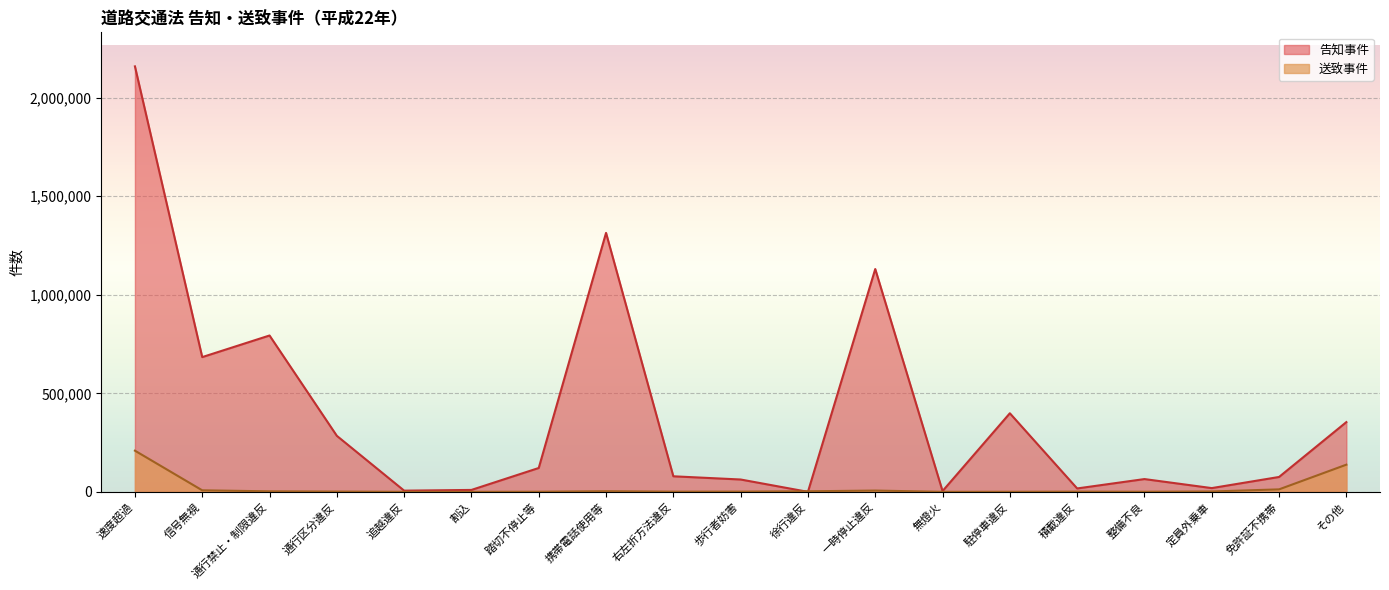

Reading left to right, extract all data points from this chart.

告知事件: 速度超過=2159291	信号無視=683861	通行禁止・制限違反=793481	通行区分違反=284267	追越違反=6048	割込=9723	踏切不停止等=121086	携帯電話使用等=1314178	右左折方法違反=78920	歩行者妨害=62624	徐行違反=15	一時停止違反=1130736	無燈火=3976	駐停車違反=398808	積載違反=17236	整備不良=64824	定員外乗車=19025	免許証不携帯=75492	その他=353928
送致事件: 速度超過=208931	信号無視=7703	通行禁止・制限違反=2623	通行区分違反=1318	追越違反=166	割込=32	踏切不停止等=503	携帯電話使用等=3197	右左折方法違反=898	歩行者妨害=1147	徐行違反=2794	一時停止違反=6459	無燈火=59	駐停車違反=345	積載違反=949	整備不良=448	定員外乗車=1784	免許証不携帯=12554	その他=137910